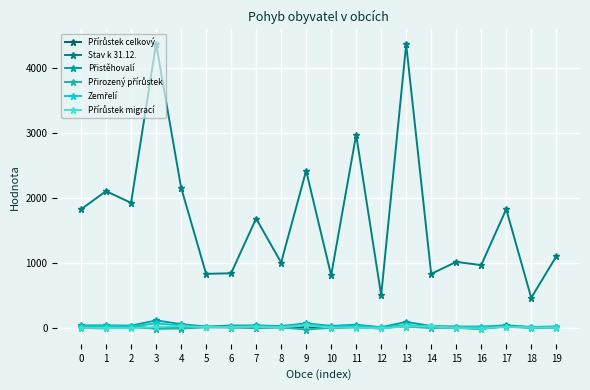

How many lines are shown in the chart?

6